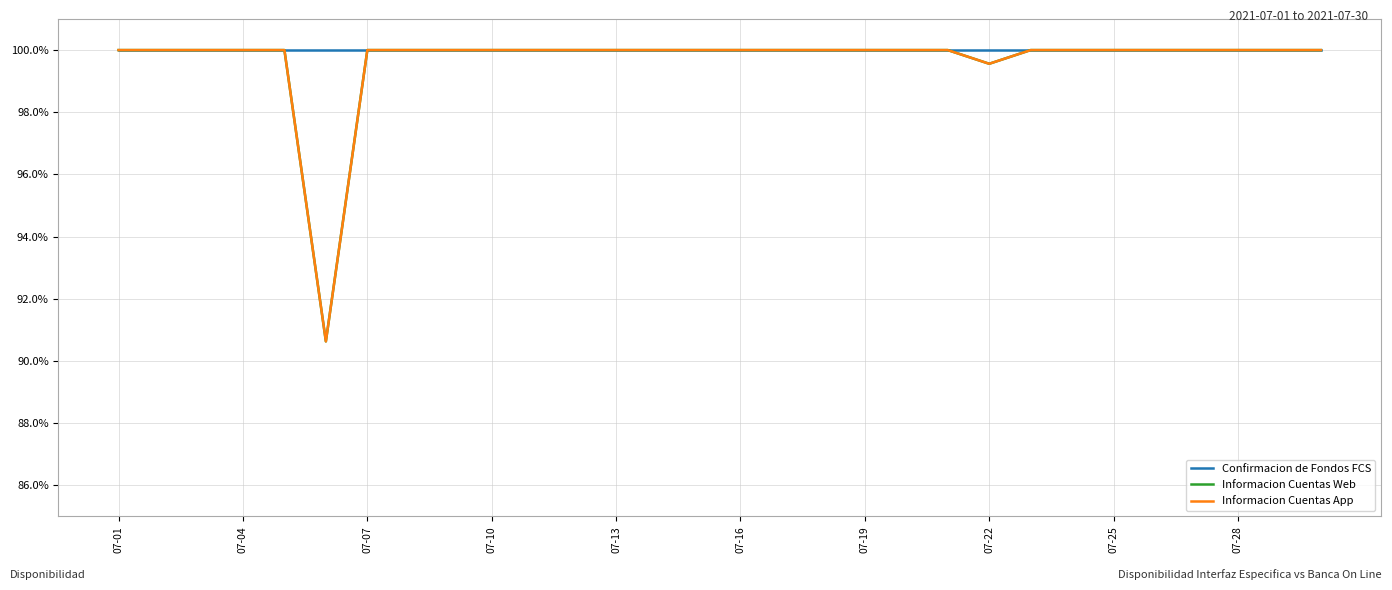

Reading left to right, what are all the values shown in this chart?

Confirmacion de Fondos FCS: 100.0	100.0	100.0	100.0	100.0	100.0	100.0	100.0	100.0	100.0	100.0	100.0	100.0	100.0	100.0	100.0	100.0	100.0	100.0	100.0	100.0	100.0	100.0	100.0	100.0	100.0	100.0	100.0	100.0	100.0
Informacion Cuentas Web: 100.0	100.0	100.0	100.0	100.0	90.6	100.0	100.0	100.0	100.0	100.0	100.0	100.0	100.0	100.0	100.0	100.0	100.0	100.0	100.0	100.0	99.6	100.0	100.0	100.0	100.0	100.0	100.0	100.0	100.0
Informacion Cuentas App: 100.0	100.0	100.0	100.0	100.0	90.6	100.0	100.0	100.0	100.0	100.0	100.0	100.0	100.0	100.0	100.0	100.0	100.0	100.0	100.0	100.0	99.6	100.0	100.0	100.0	100.0	100.0	100.0	100.0	100.0